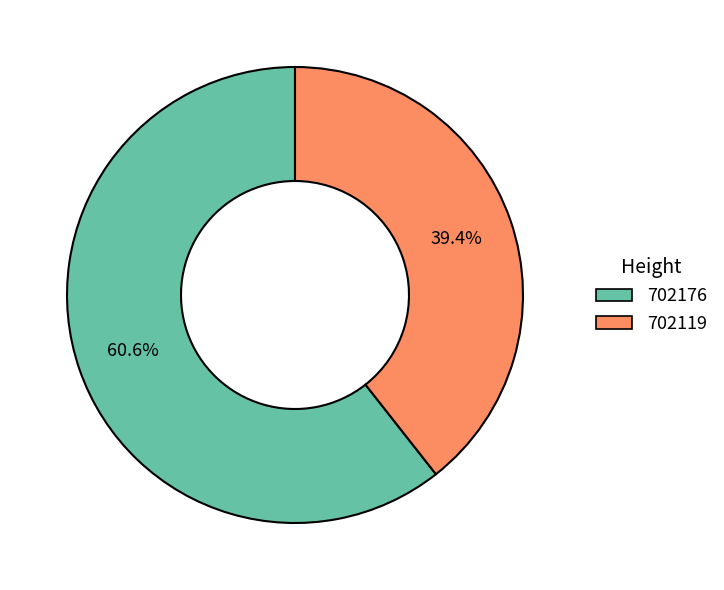

Which slice is the largest?

702176